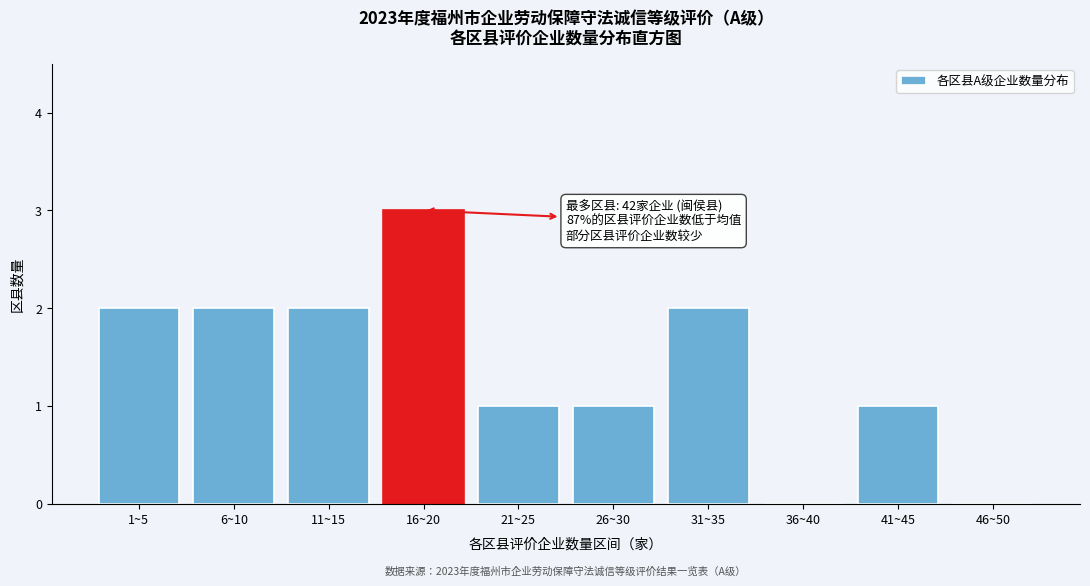

Reading left to right, transcribe all the data shown in this chart.

1~5=2	6~10=2	11~15=2	16~20=3	21~25=1	26~30=1	31~35=2	36~40=0	41~45=1	46~50=0